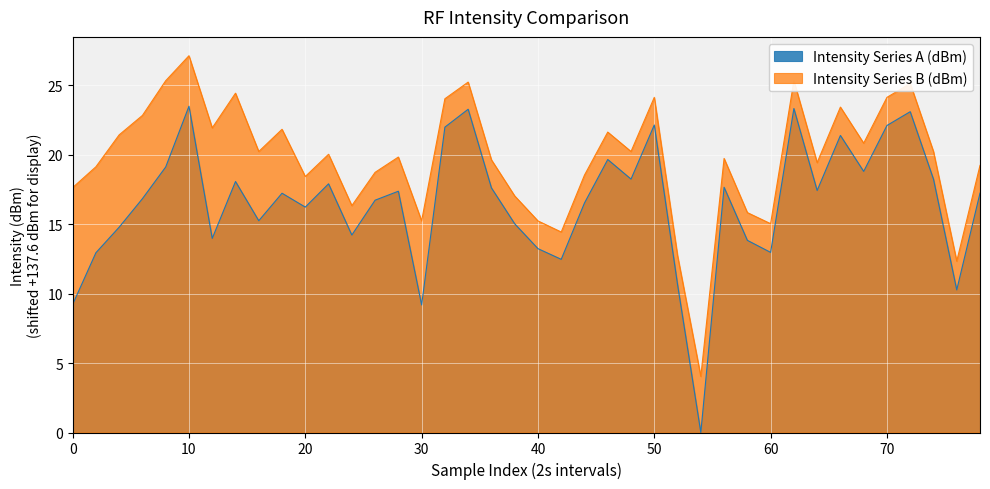

What is the label of the 30th point from the left?

29